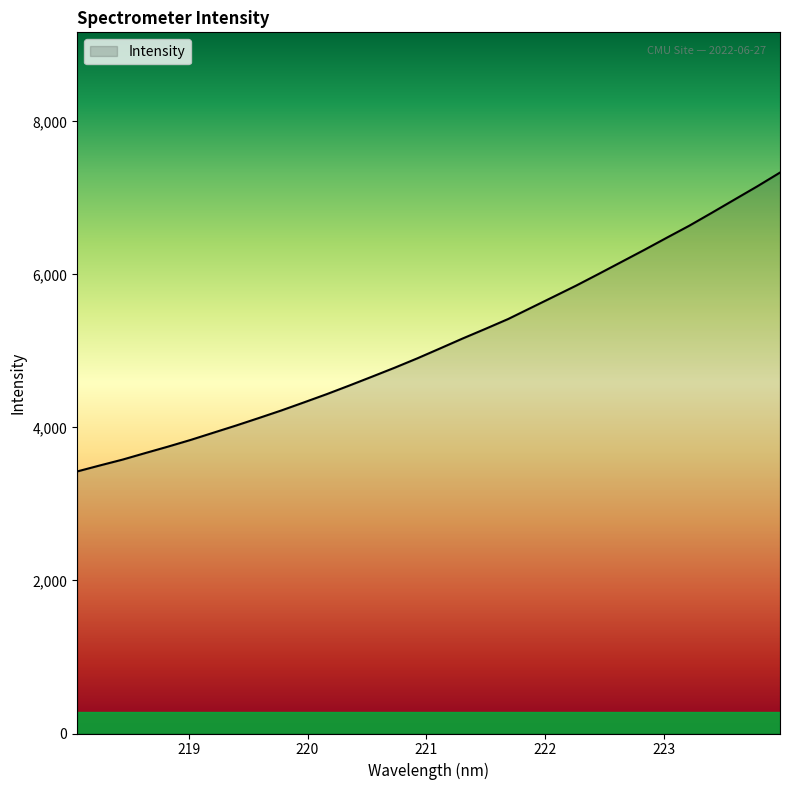

What is the minimum value shown in the chart?

3424.4